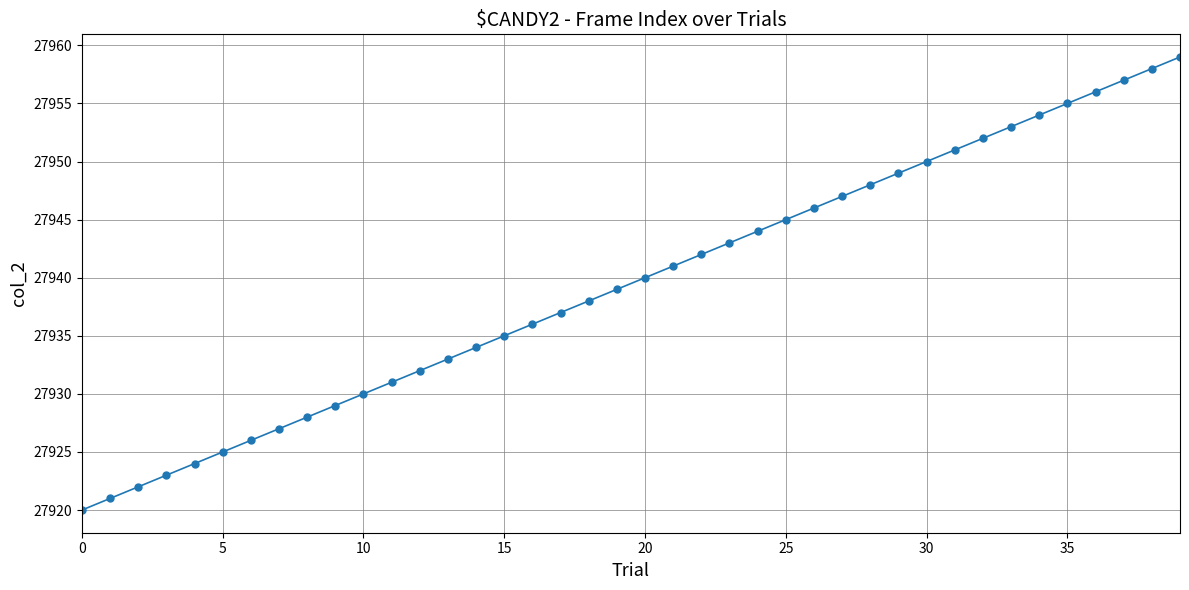

What is the value of the 15th point from the left?

27934